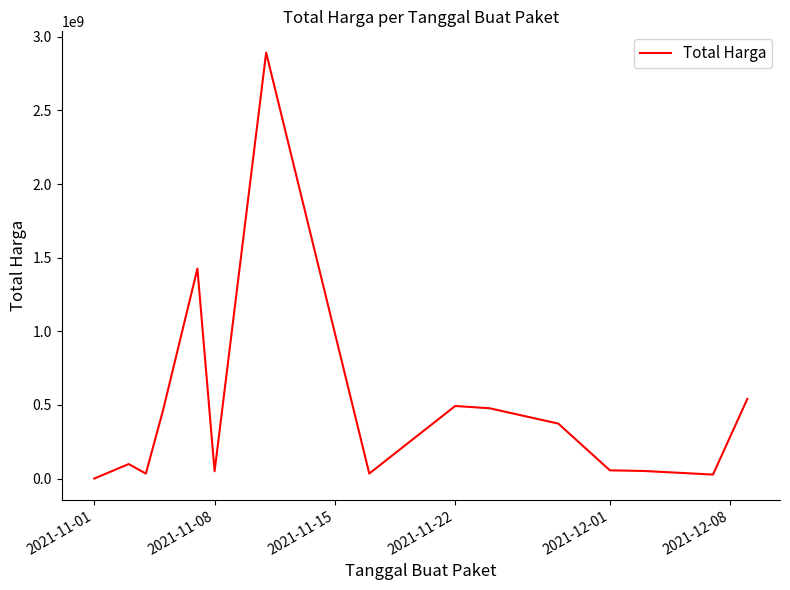

What is the difference between the maximum and minimum values?

2891788400